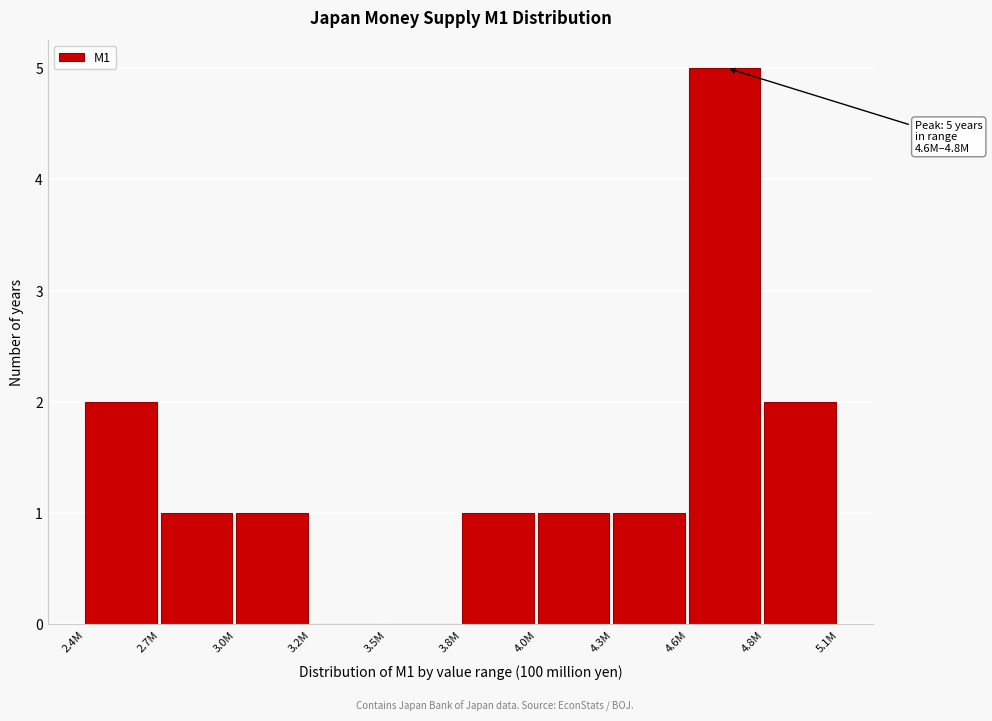

Reading left to right, list all the values displayed in this chart.

2.4M=2	2.7M=1	3.0M=1	3.2M=0	3.5M=0	3.8M=1	4.0M=1	4.3M=1	4.6M=5	4.8M=2